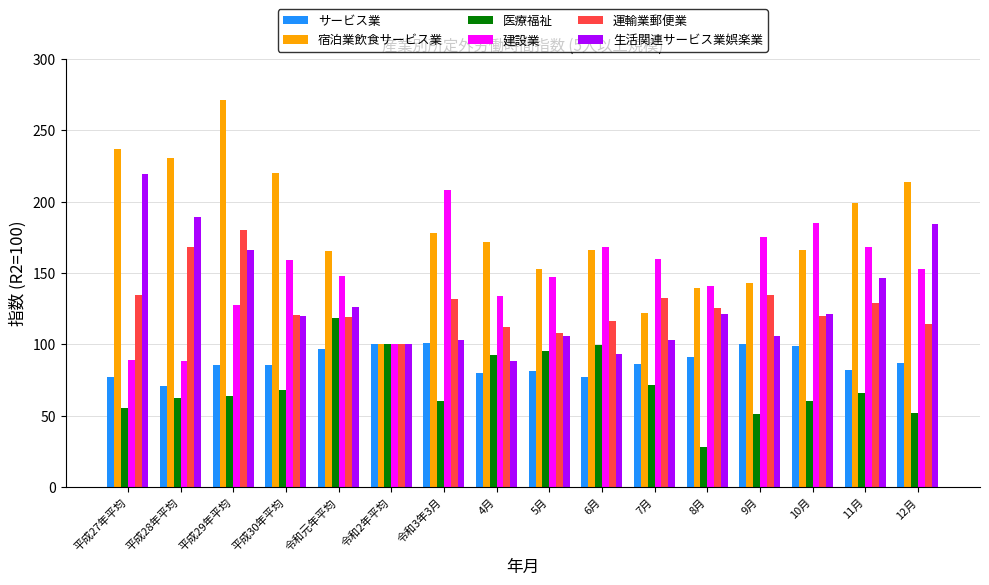

How many values in the 宿泊業飲食サービス業 series are below 172?

8